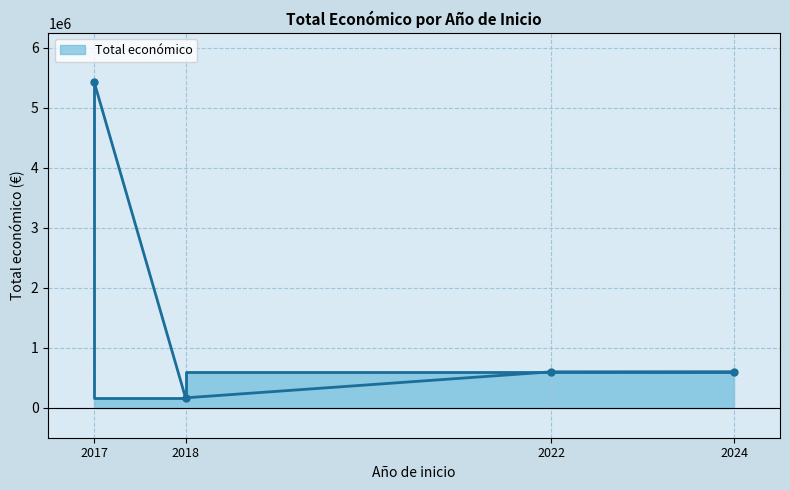

How many interior local valleys (lower than both neighbors) does the data have?

1